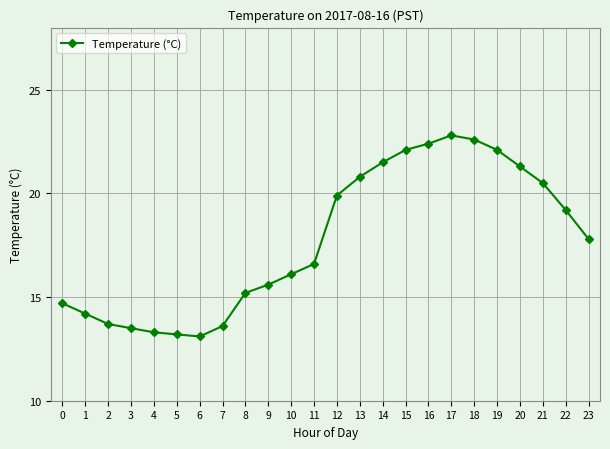

What is the minimum value shown in the chart?

13.1